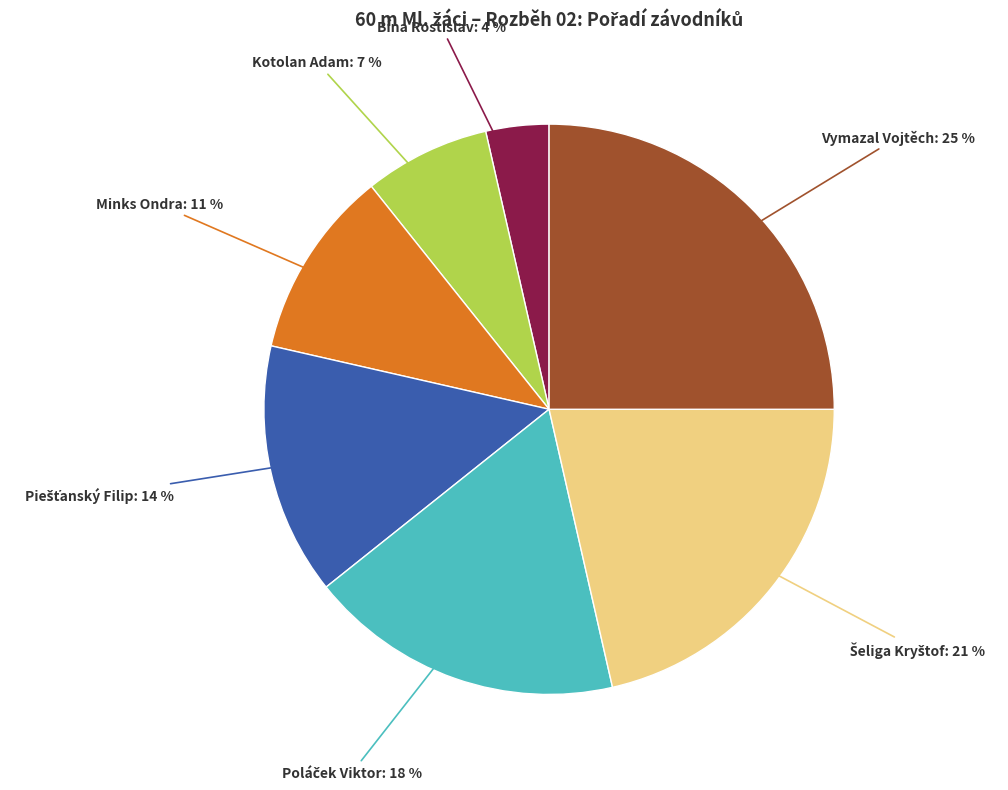

To the nearest percent, what is the difference between the largest and smallest slice percentages?

21%